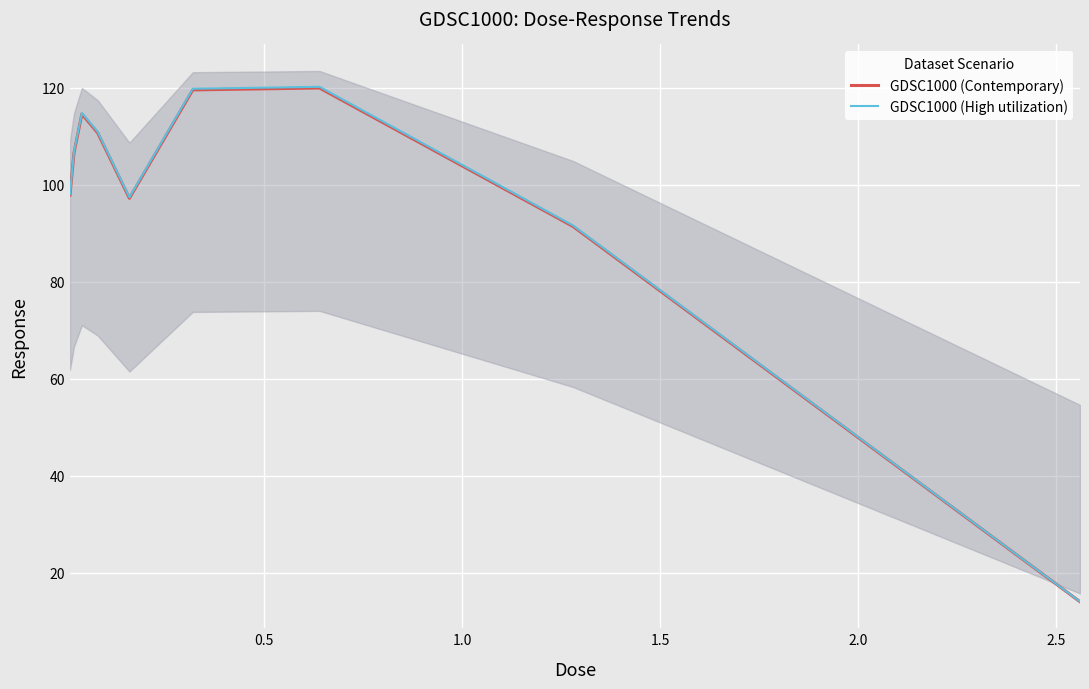

What is the lowest value of the GDSC1000 (High utilization) series?

14.0